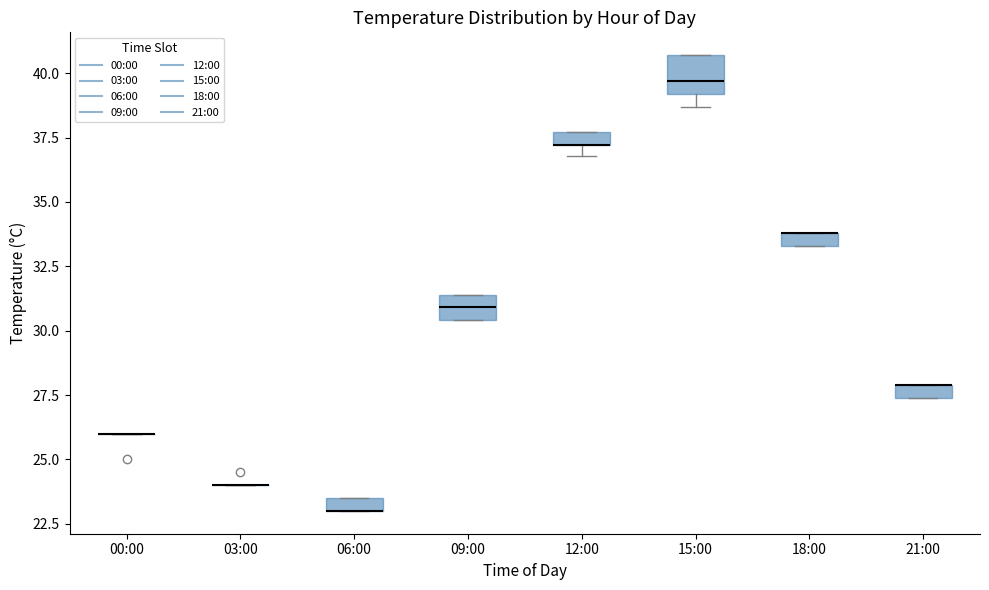

Which box is the tallest, from its lower edge to its upper edge?

15:00